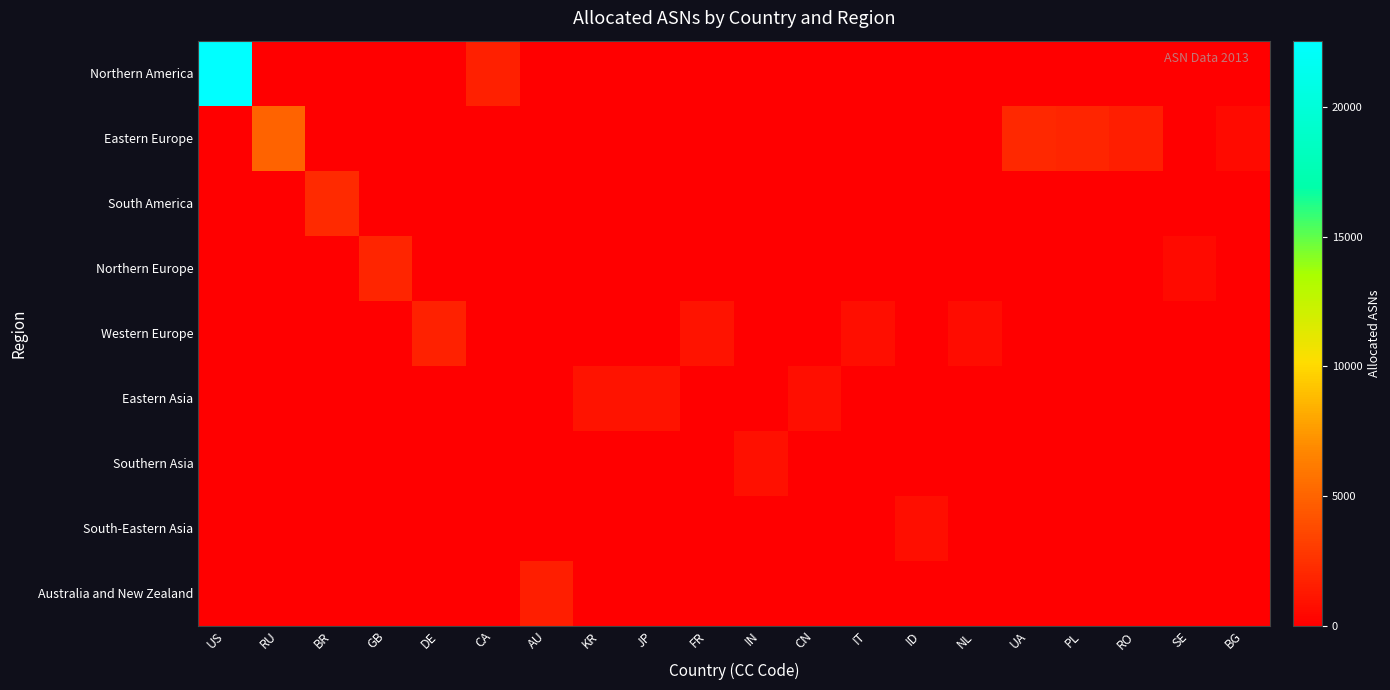

Reading left to right, what are all the values shown in this chart?

Northern America: US=22556	RU=0	BR=0	GB=0	DE=0	CA=1639	AU=0	KR=0	JP=0	FR=0	IN=0	CN=0	IT=0	ID=0	NL=0	UA=0	PL=0	RO=0	SE=0	BG=0
Eastern Europe: US=0	RU=5008	BR=0	GB=0	DE=0	CA=0	AU=0	KR=0	JP=0	FR=0	IN=0	CN=0	IT=0	ID=0	NL=0	UA=2079	PL=1872	RO=1521	SE=0	BG=570
South America: US=0	RU=0	BR=2140	GB=0	DE=0	CA=0	AU=0	KR=0	JP=0	FR=0	IN=0	CN=0	IT=0	ID=0	NL=0	UA=0	PL=0	RO=0	SE=0	BG=0
Northern Europe: US=0	RU=0	BR=0	GB=1935	DE=0	CA=0	AU=0	KR=0	JP=0	FR=0	IN=0	CN=0	IT=0	ID=0	NL=0	UA=0	PL=0	RO=0	SE=582	BG=0
Western Europe: US=0	RU=0	BR=0	GB=0	DE=1692	CA=0	AU=0	KR=0	JP=0	FR=981	IN=0	CN=0	IT=782	ID=0	NL=704	UA=0	PL=0	RO=0	SE=0	BG=0
Eastern Asia: US=0	RU=0	BR=0	GB=0	DE=0	CA=0	AU=0	KR=1017	JP=1007	FR=0	IN=0	CN=787	IT=0	ID=0	NL=0	UA=0	PL=0	RO=0	SE=0	BG=0
Southern Asia: US=0	RU=0	BR=0	GB=0	DE=0	CA=0	AU=0	KR=0	JP=0	FR=0	IN=811	CN=0	IT=0	ID=0	NL=0	UA=0	PL=0	RO=0	SE=0	BG=0
South-Eastern Asia: US=0	RU=0	BR=0	GB=0	DE=0	CA=0	AU=0	KR=0	JP=0	FR=0	IN=0	CN=0	IT=0	ID=743	NL=0	UA=0	PL=0	RO=0	SE=0	BG=0
Australia and New Zealand: US=0	RU=0	BR=0	GB=0	DE=0	CA=0	AU=1523	KR=0	JP=0	FR=0	IN=0	CN=0	IT=0	ID=0	NL=0	UA=0	PL=0	RO=0	SE=0	BG=0